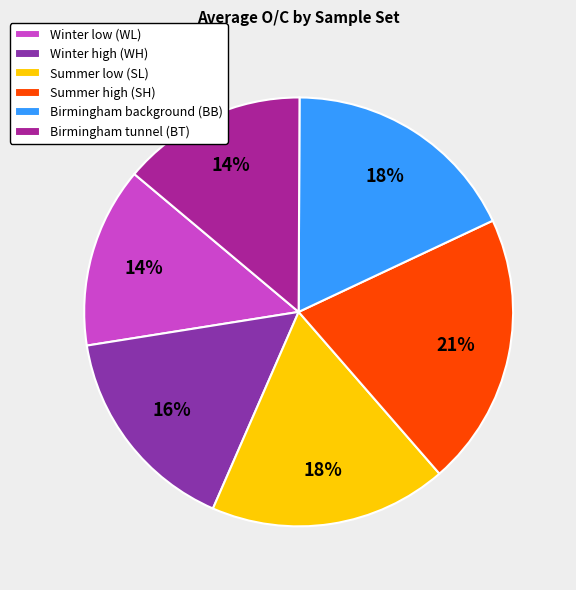

How many slices are in this pie chart?

6